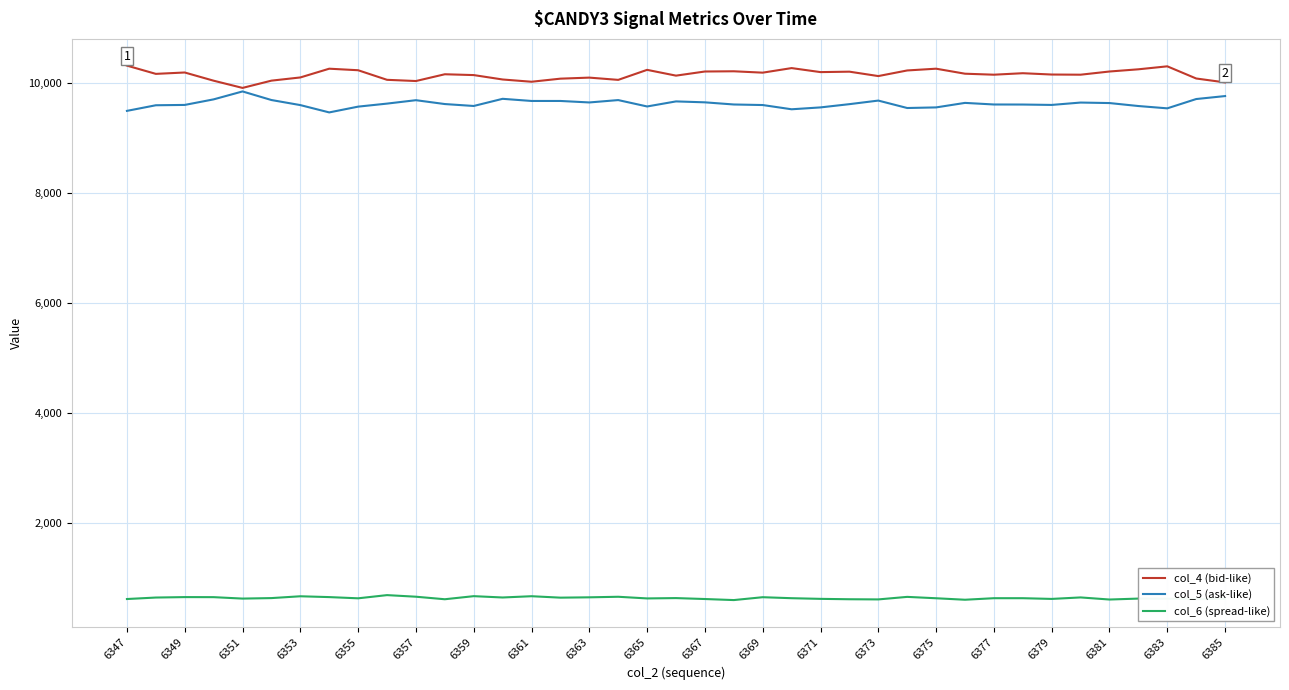

What is the difference between the maximum and minimum values in the col_4 (bid-like) series?

405